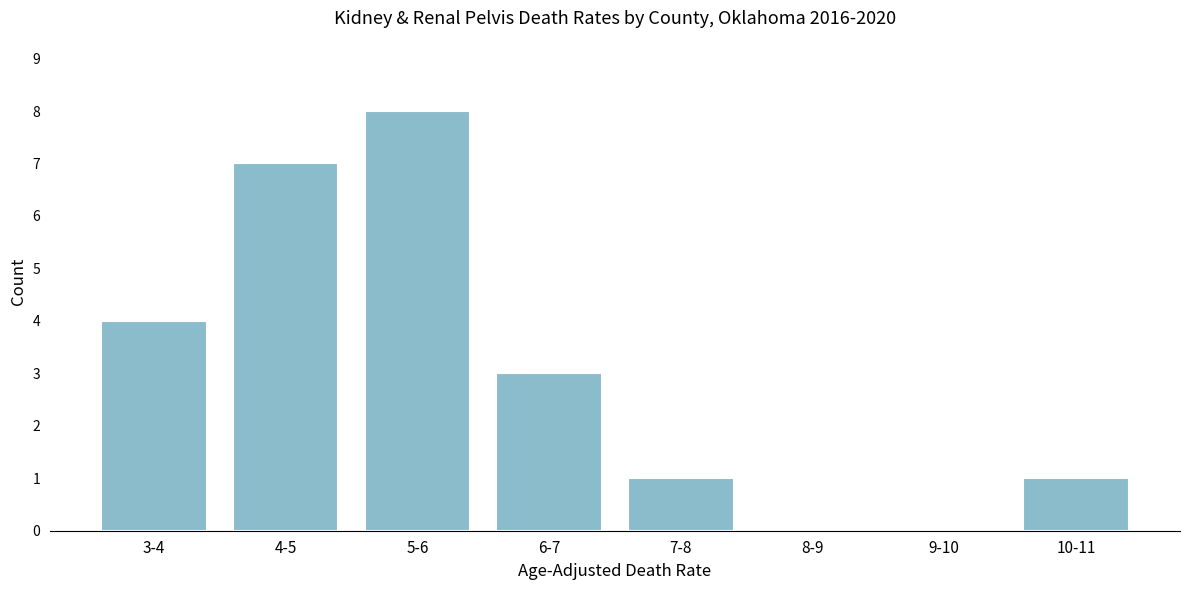

Reading left to right, transcribe all the data shown in this chart.

3-4=4	4-5=7	5-6=8	6-7=3	7-8=1	8-9=0	9-10=0	10-11=1